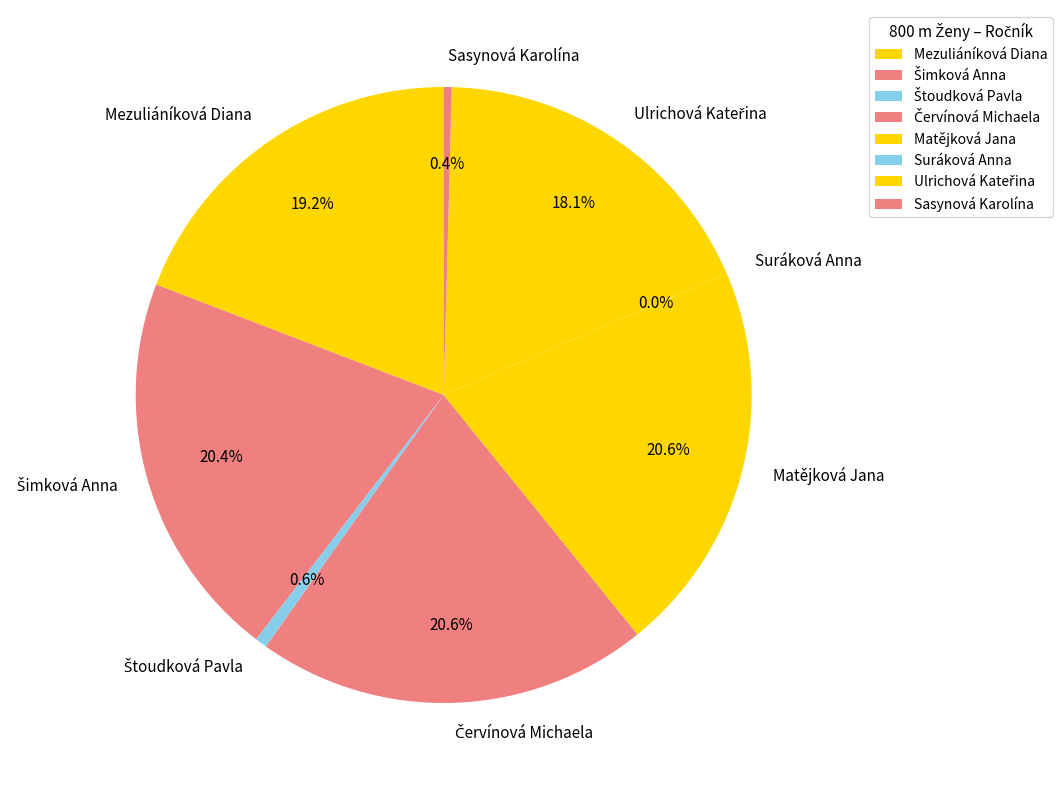

What is the smallest slice in the pie chart?

Suráková Anna